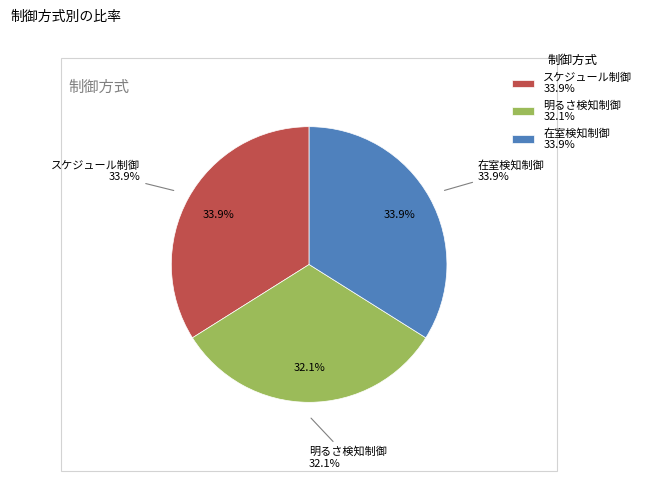

To the nearest percent, what is the difference between the largest and smallest slice percentages?

2%